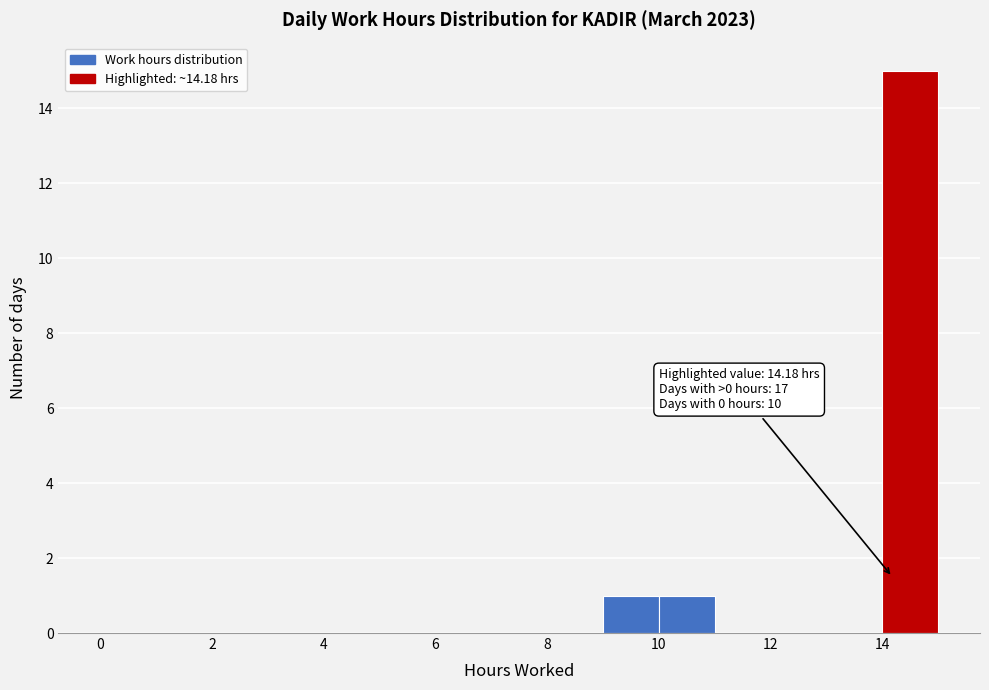

Over which range of the x-axis is the bar tallest?

14 to 15